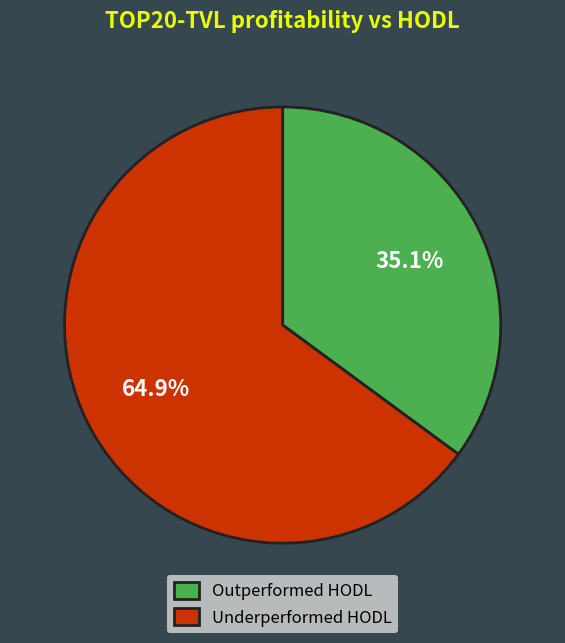

Rank the categories by value from lowest to highest.

Outperformed HODL, Underperformed HODL